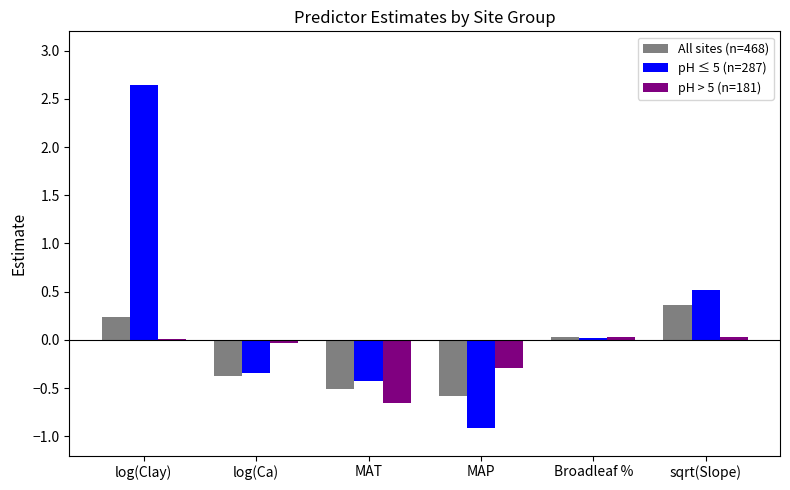

Which series has the largest total across all categories?

pH ≤ 5 (n=287)